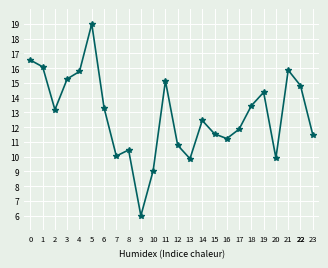

True or false: there are more than 0 points higher than both neighbors.

True